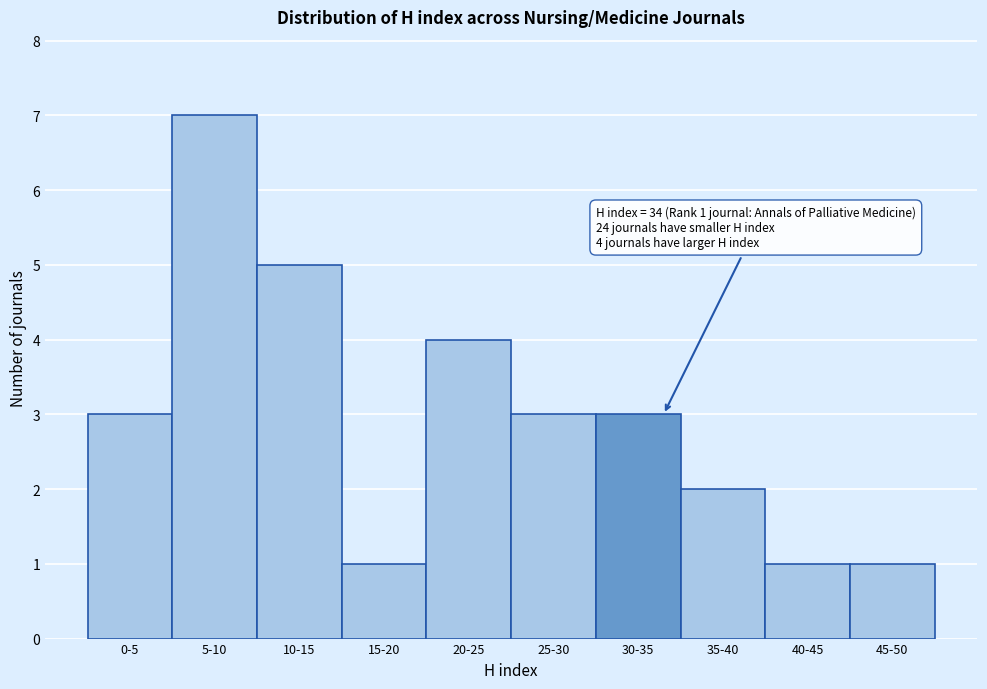

Reading right to left, list all the values displayed in this chart.

1	1	2	3	3	4	1	5	7	3